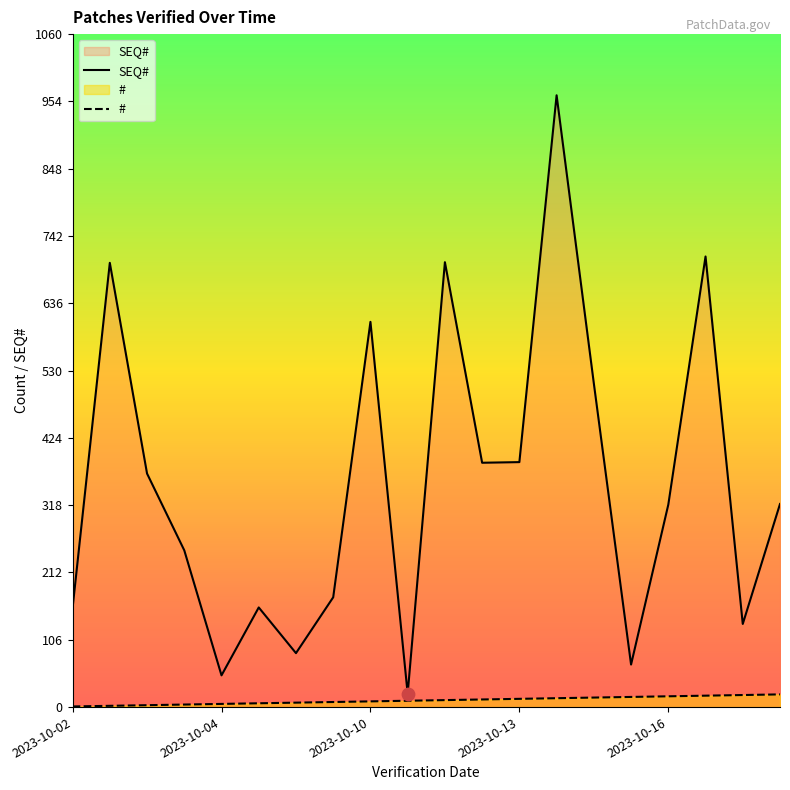

Is the value of SEQ# at 6 greater than the value of # at 19?

Yes